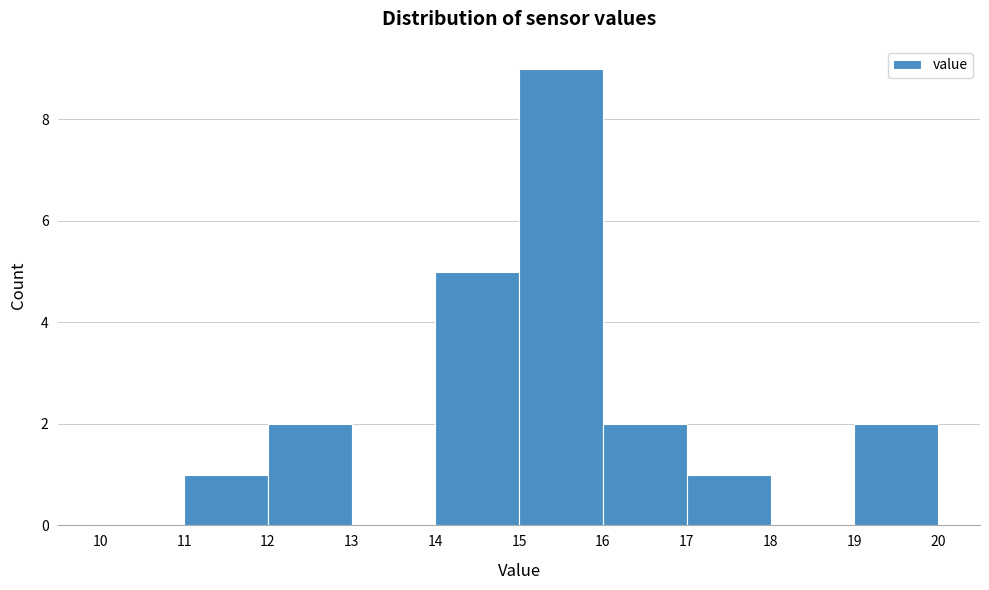

Which range on the x-axis has the tallest bar?

15 to 16